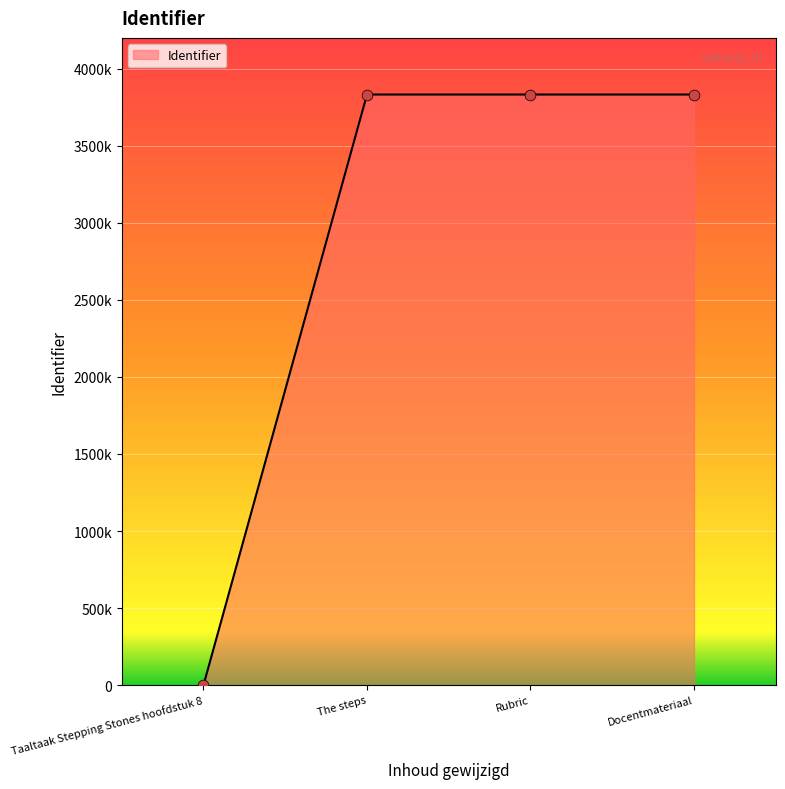

What is the ratio of the value at Rubric to the value at The steps?

1.0